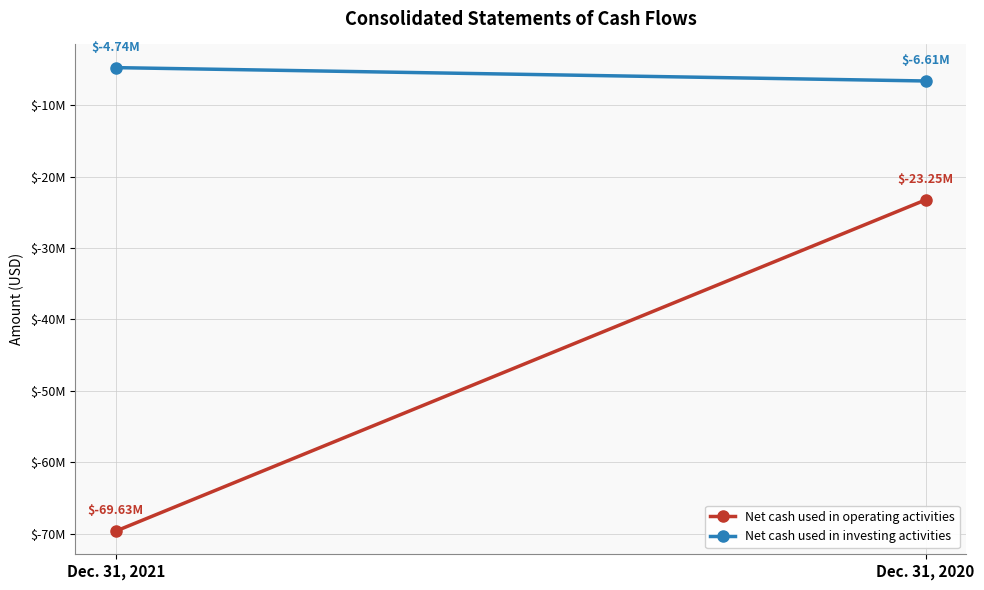

Is it true that Net cash used in operating activities equals -23254000 at Dec. 31, 2020?

True